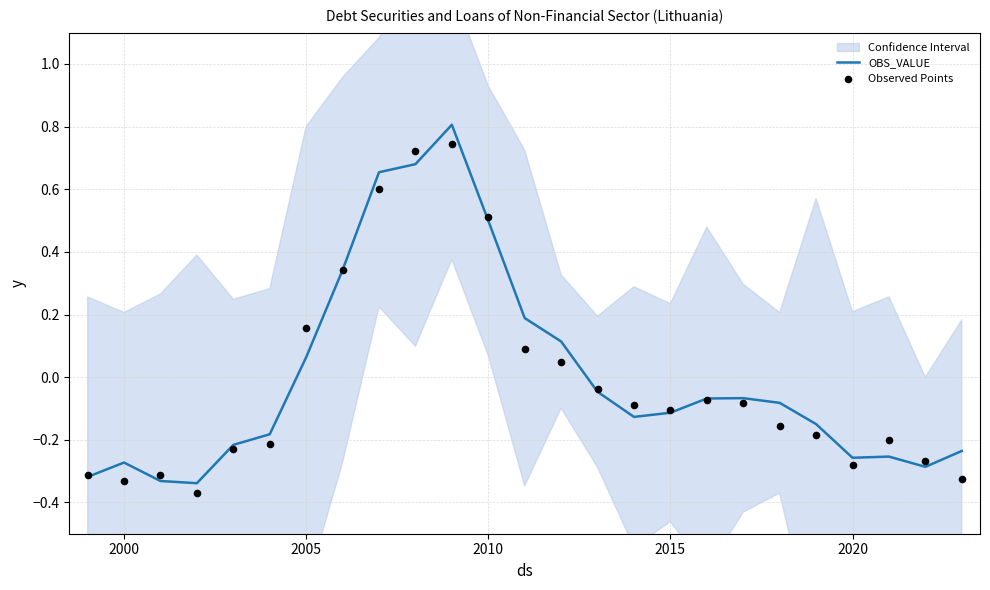

Which series contains the highest Y value?

OBS_VALUE